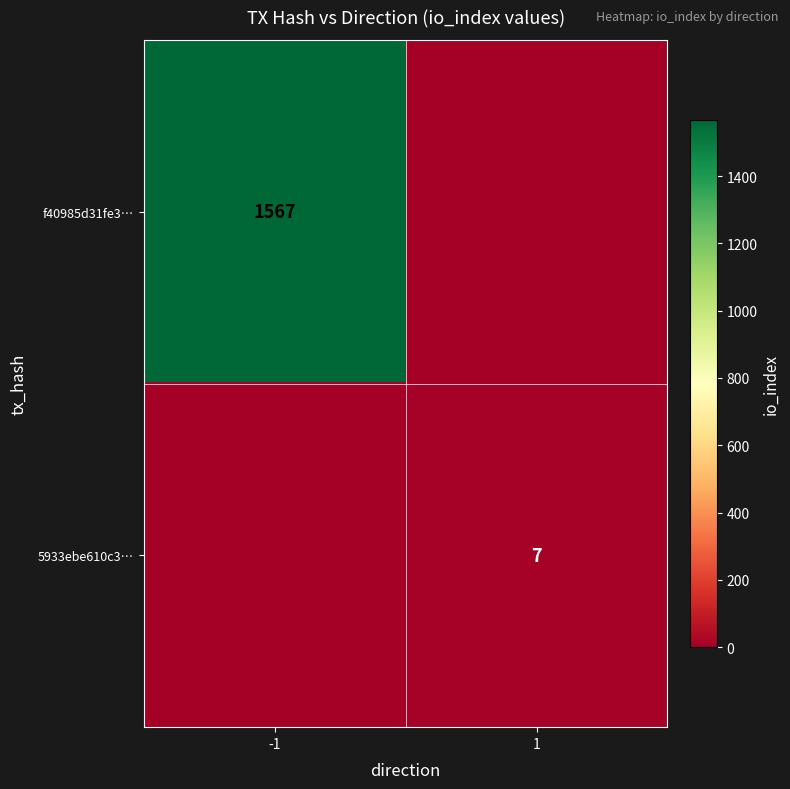

The f40985d31fe3… series shows 2468 at -1. True or false?

False